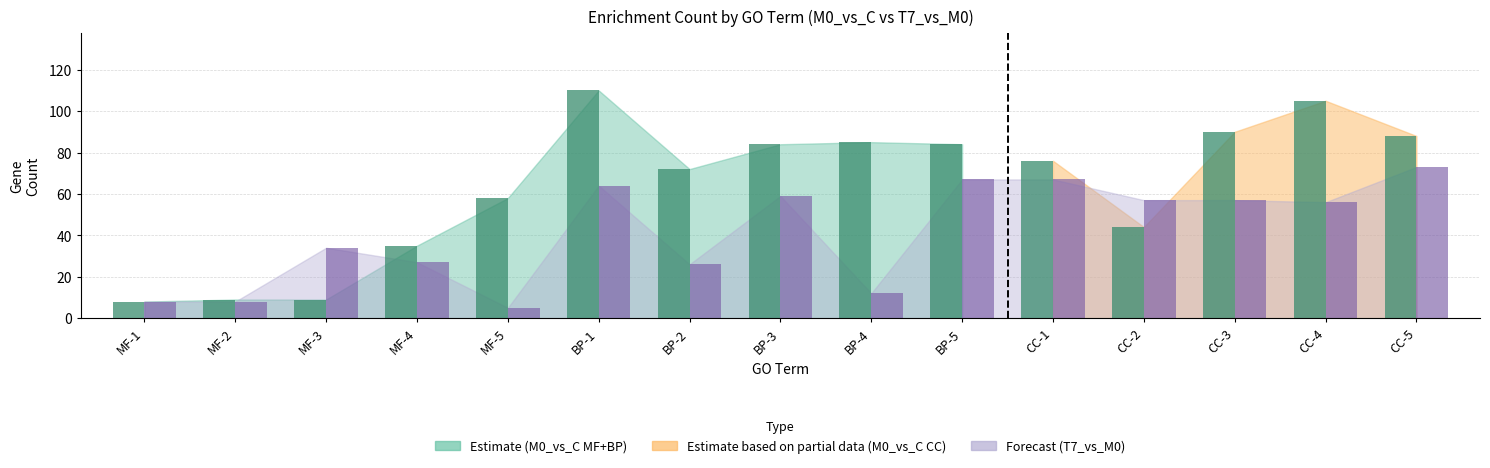

What is the total value across all series at CC-3?

147